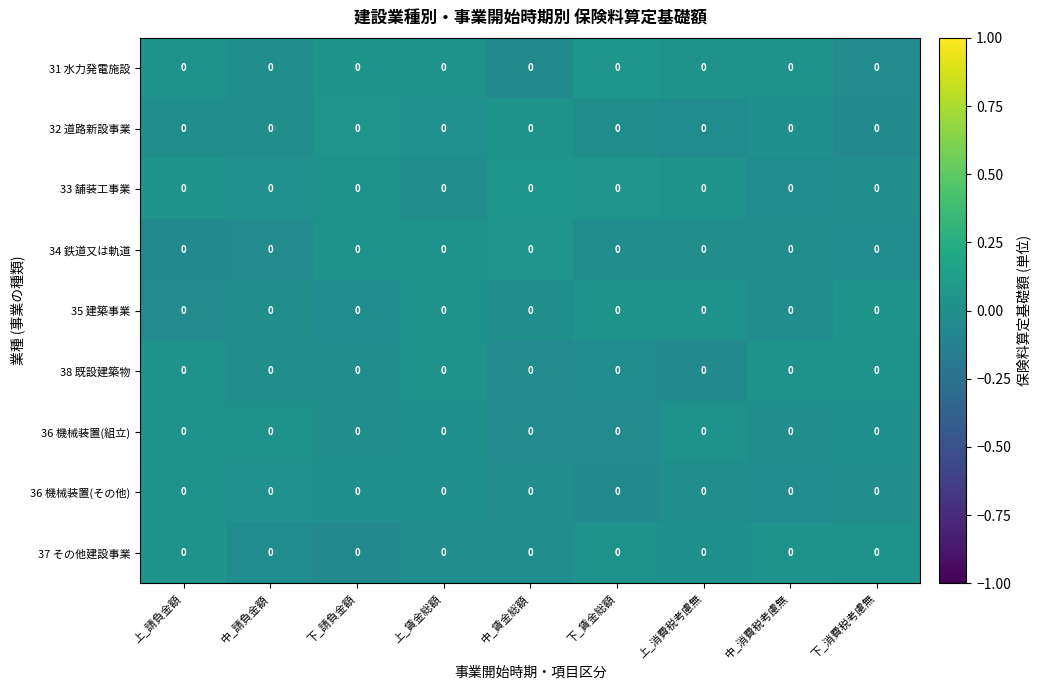

At which category does the chart reach its minimum across all series?

上_消費税考慮無